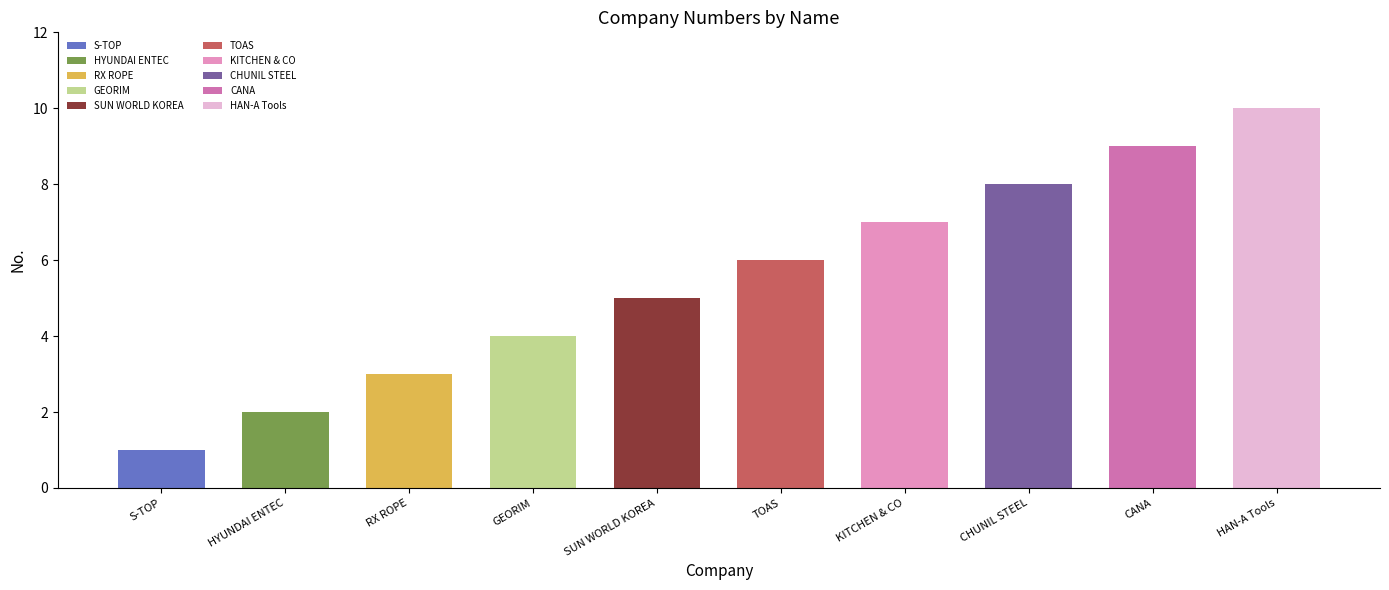

Which label corresponds to the smallest value in the chart?

S-TOP